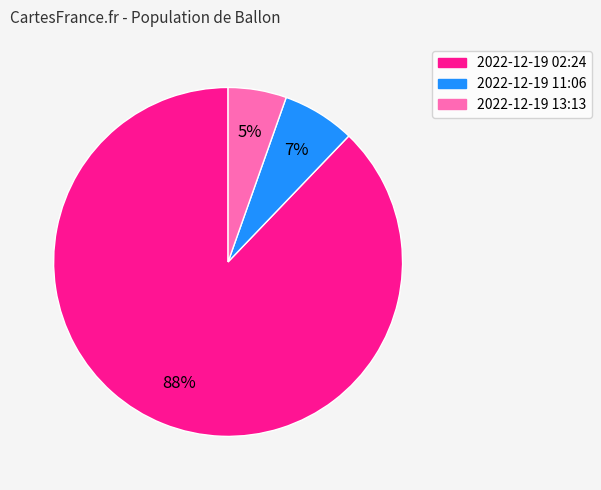

Which category has the smallest portion of the pie?

2022-12-19 13:13